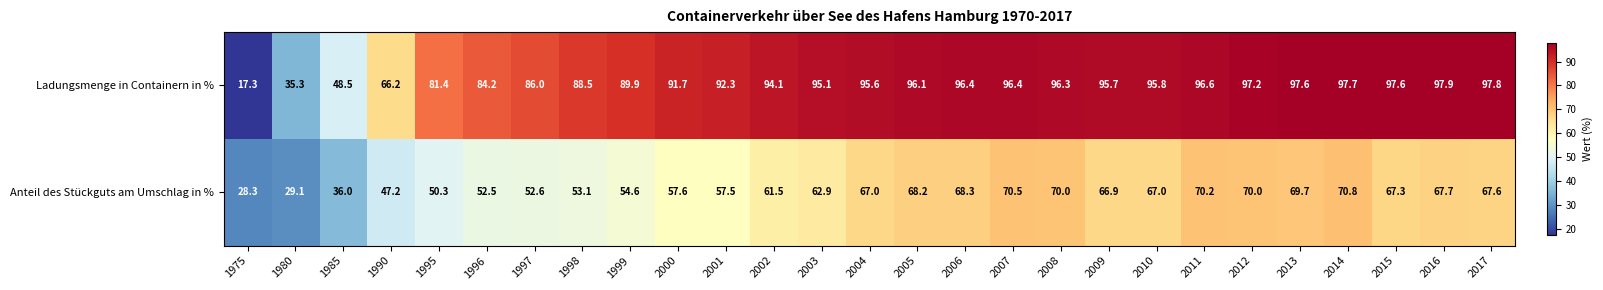

What is the maximum value shown in the chart?

97.9